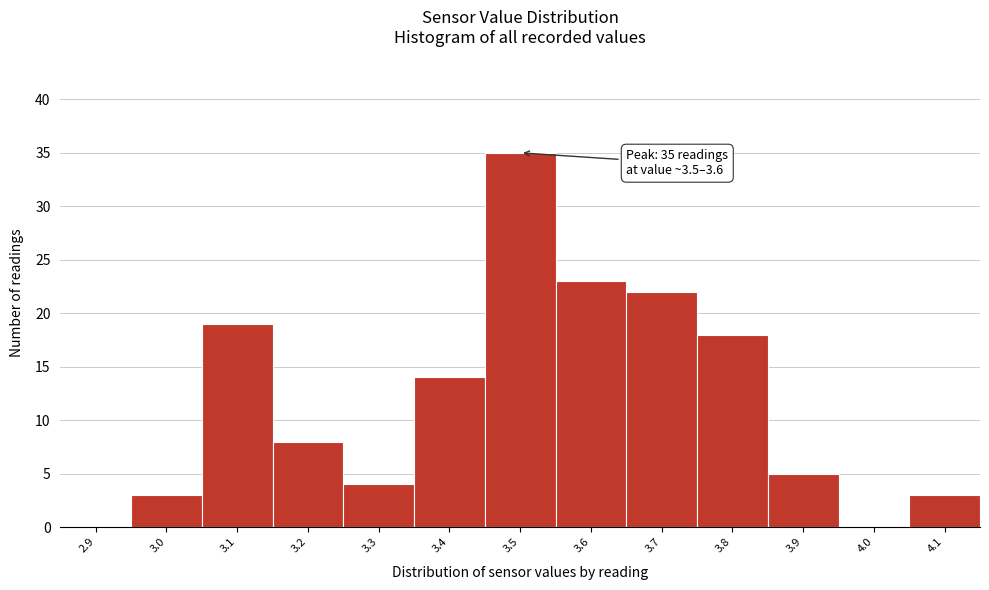

Reading right to left, transcribe all the data shown in this chart.

4.1=3	4.0=0	3.9=5	3.8=18	3.7=22	3.6=23	3.5=35	3.4=14	3.3=4	3.2=8	3.1=19	3.0=3	2.9=0